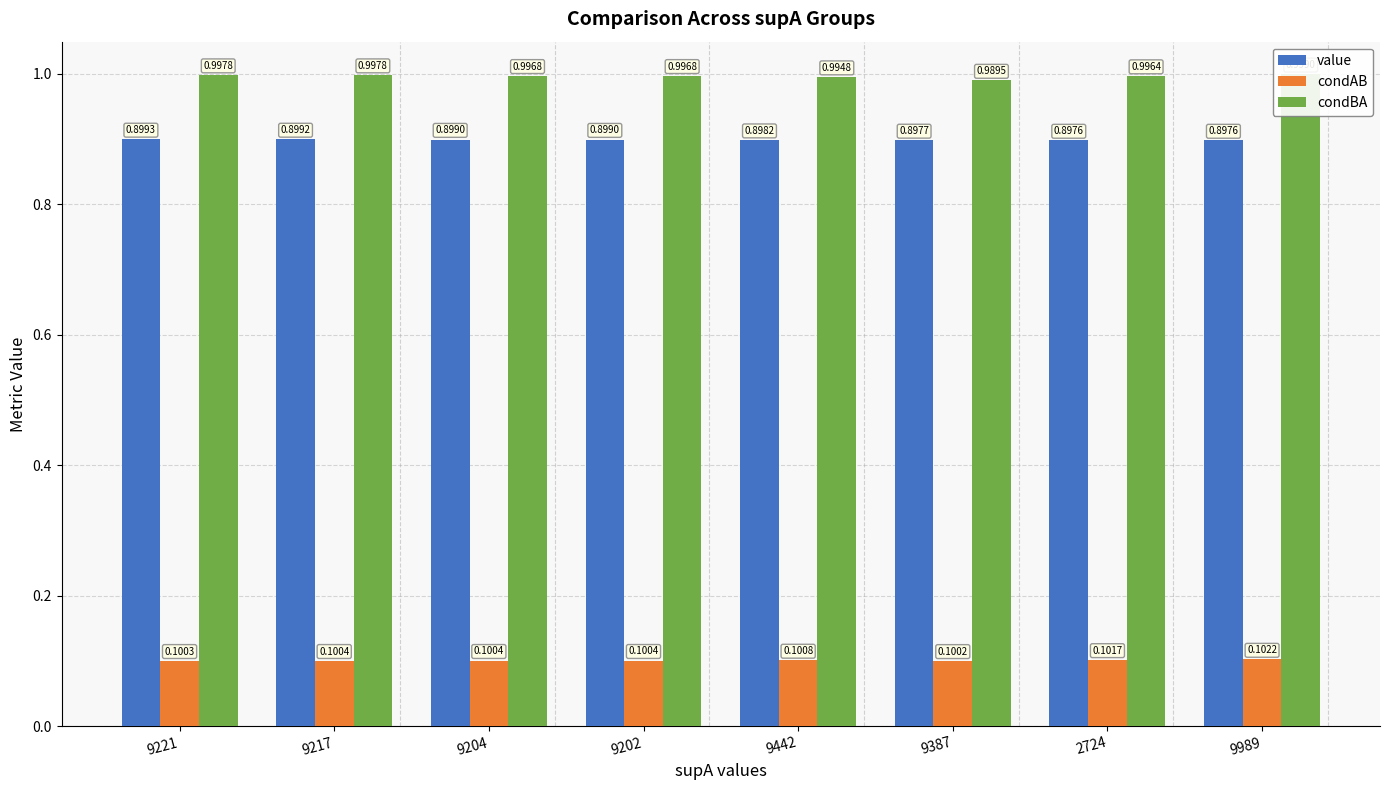

What is the spread (max minus min) of values at 9989?

0.9